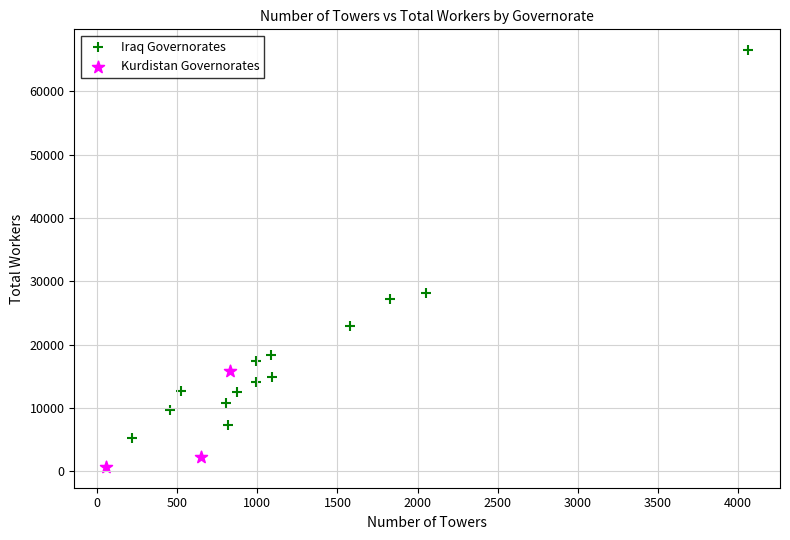

Which series contains the highest Y value?

Iraq Governorates